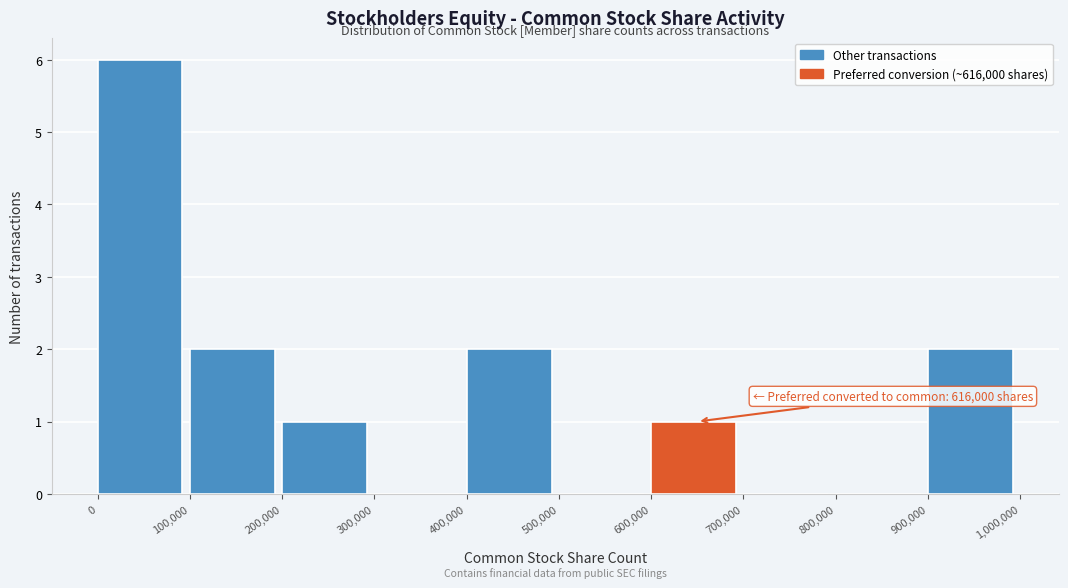

Over which range of the x-axis is the bar tallest?

0 to 100,000